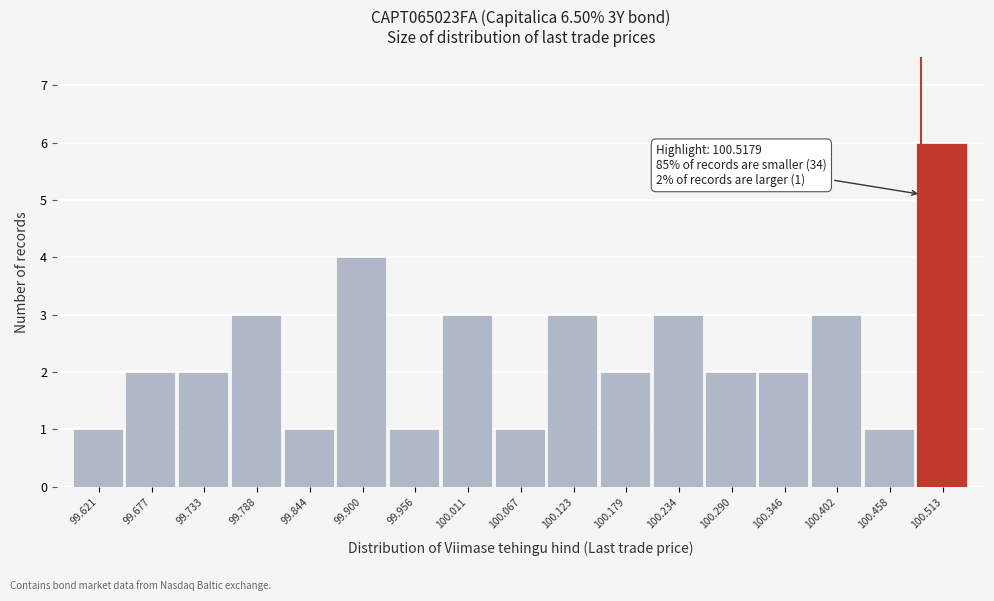

Reading right to left, list all the values displayed in this chart.

6	1	3	2	2	3	2	3	1	3	1	4	1	3	2	2	1